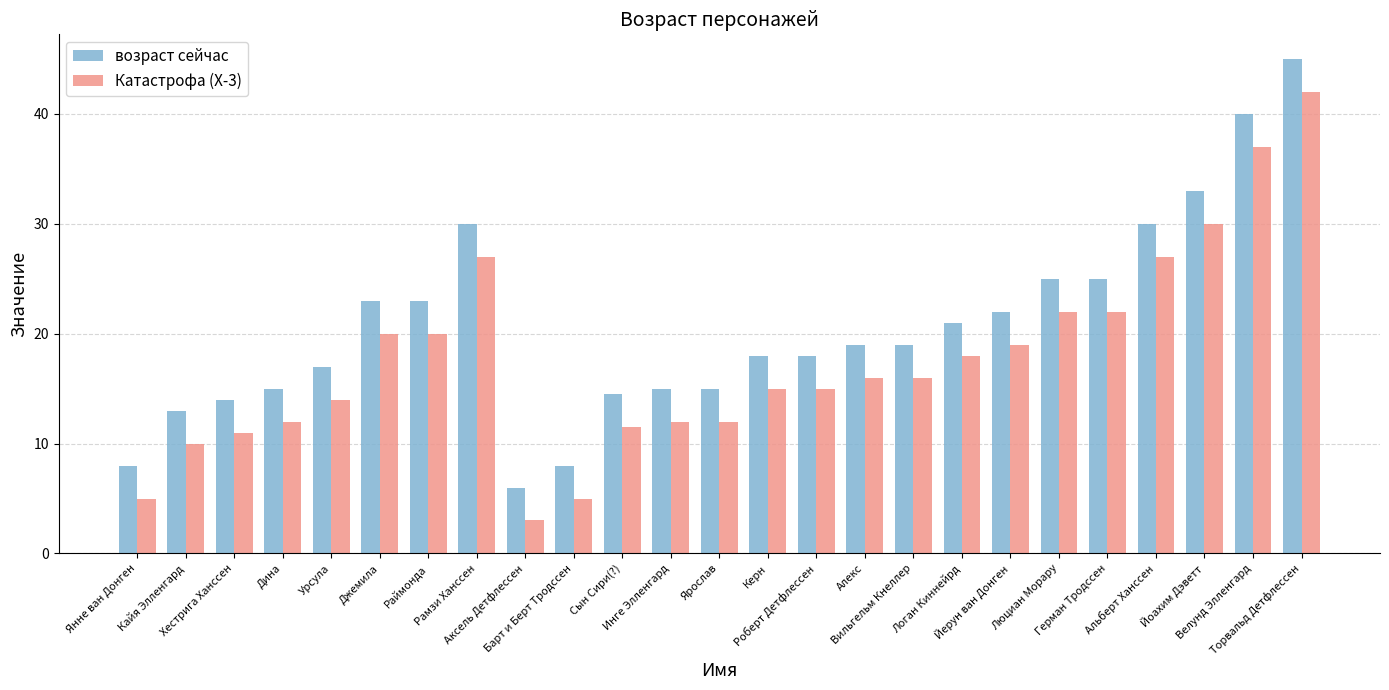

What is the label of the 15th bar from the left?

Роберт Детфлессен